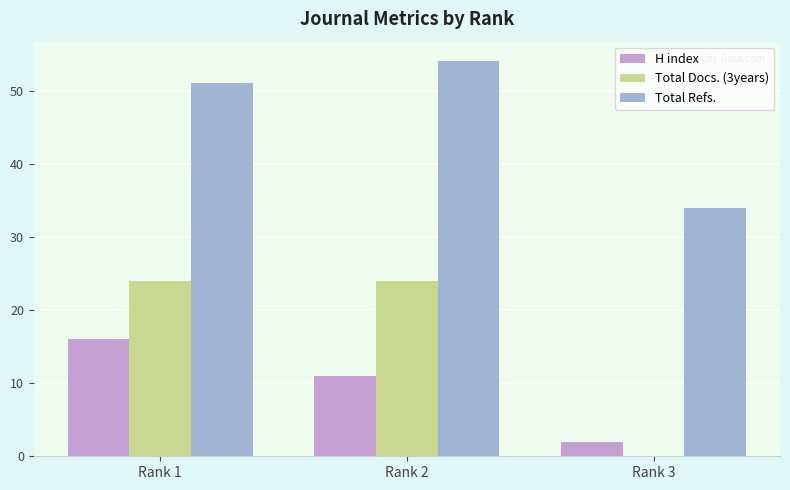

The Total Refs. series shows 34 at Rank 3. True or false?

True